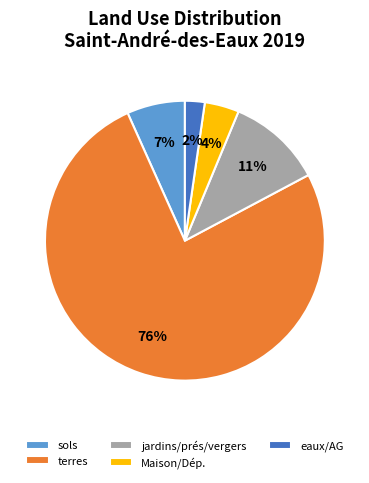

Combined, do Maison/Dép. and jardins/prés/vergers account for over 50%?

No